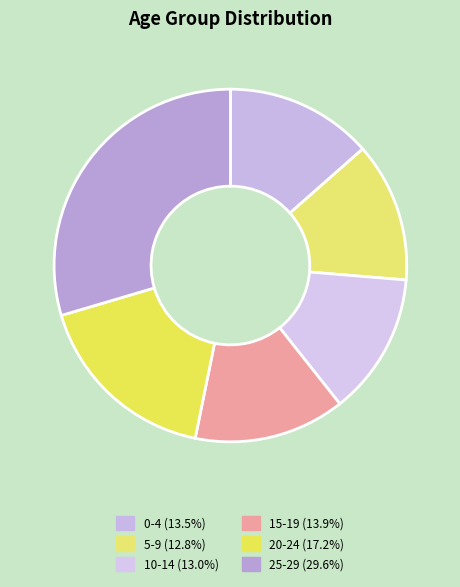

To the nearest percent, what percentage of the pie is 0-4?

14%